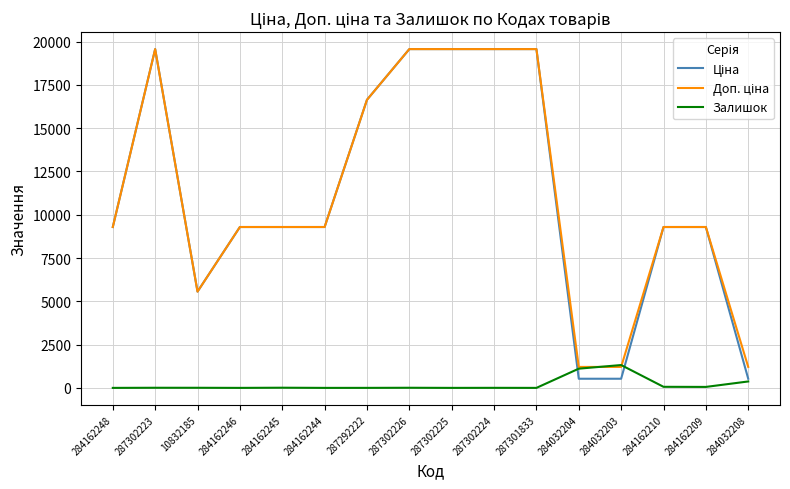

How many lines are shown in the chart?

3